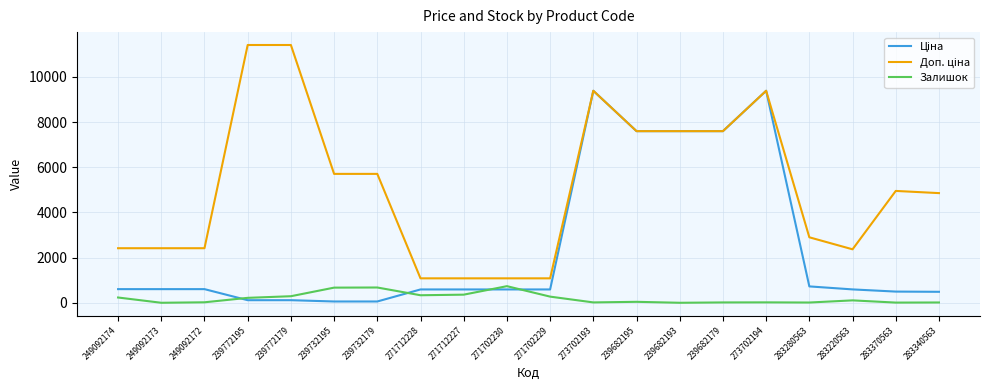

What is the total value across all series at 271702229?

1943.6